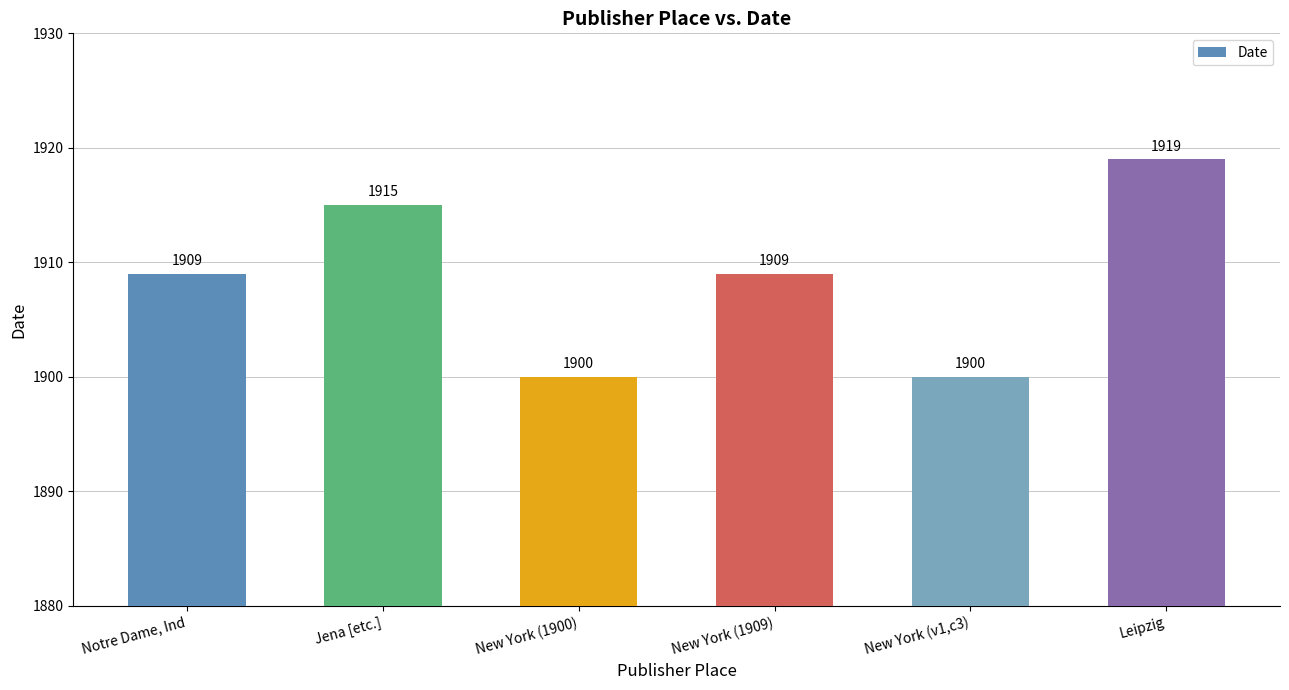

Approximately how many times larger is the value at New York (v1,c3) compared to Leipzig?

1.0